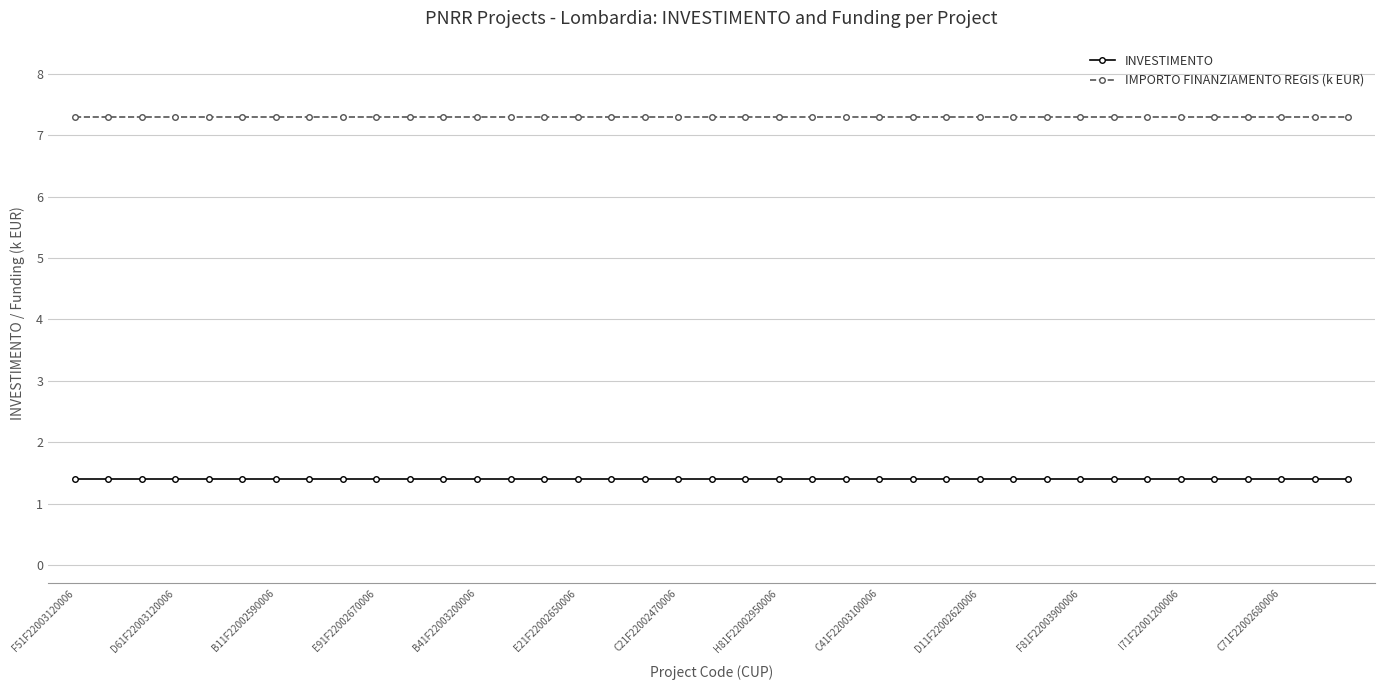

List the series in order of their overall mean, lowest first.

INVESTIMENTO, IMPORTO FINANZIAMENTO REGIS (k EUR)